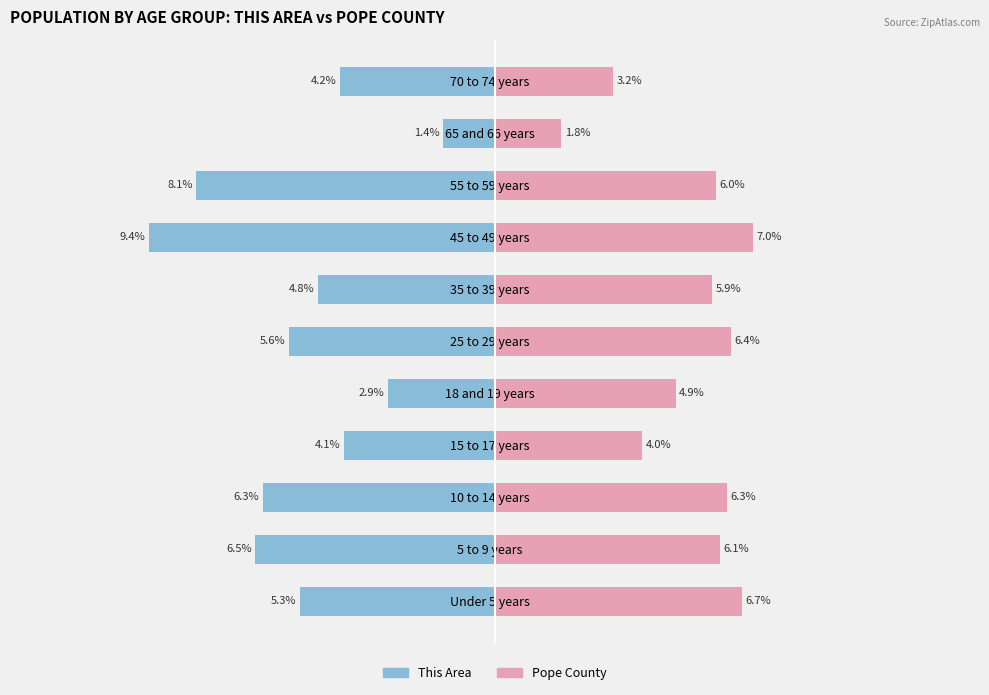

Reading right to left, transcribe all the data shown in this chart.

This Area: -4.2	-1.4	-8.1	-9.4	-4.8	-5.6	-2.9	-4.1	-6.3	-6.5	-5.3
Pope County: 3.2	1.8	6.0	7.0	5.9	6.4	4.9	4.0	6.3	6.1	6.7